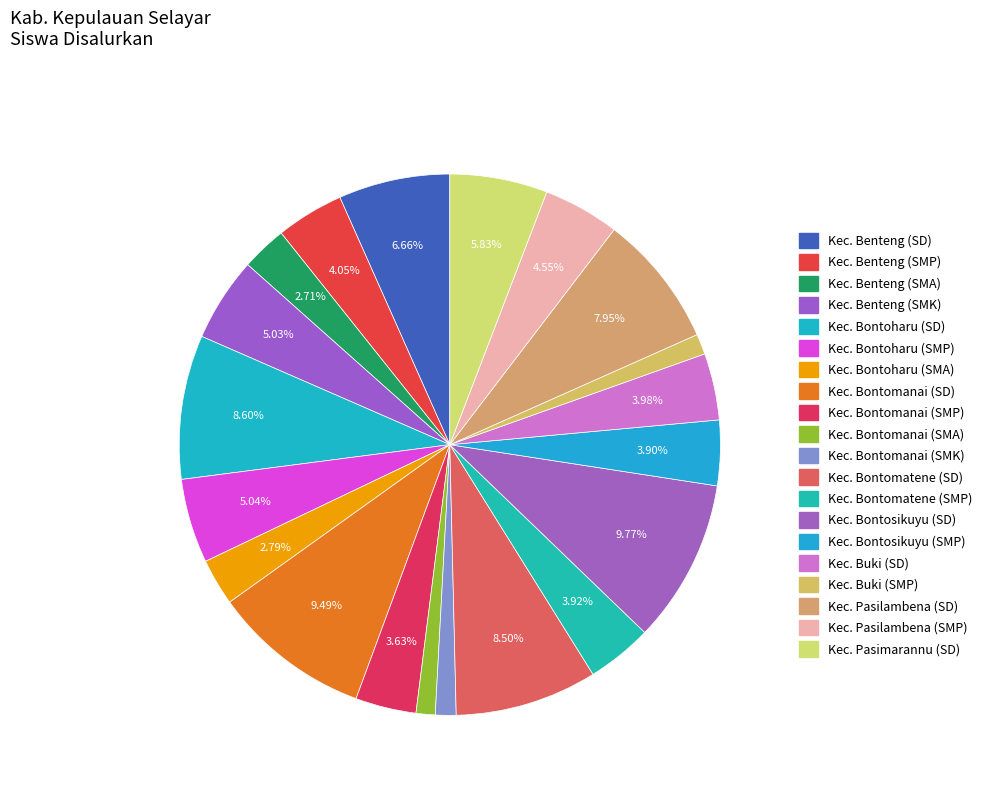

What is the total percentage of Kec. Benteng (SMA) and Kec. Bontosikuyu (SMP)?

6.6%